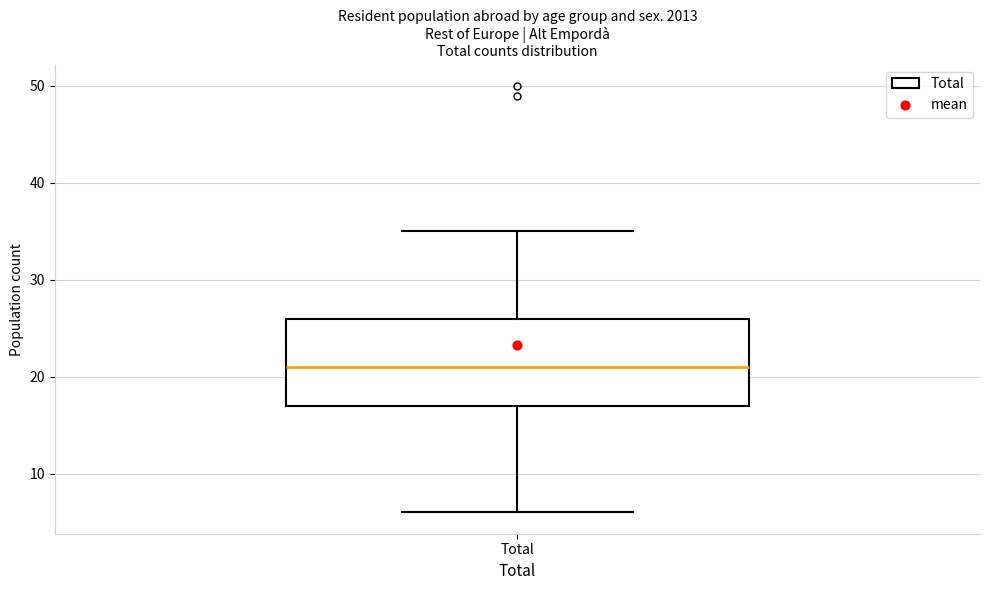

Where is the lower edge of the box for Total on the y-axis? The values are not printed on the chart, so give them approximately, as read against the axis.

17